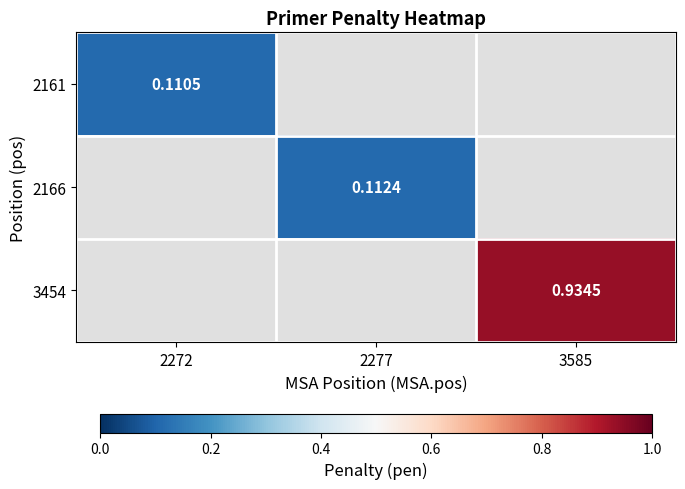

Is the value of 2166 at 2277 greater than the value of 2161 at 2272?

Yes